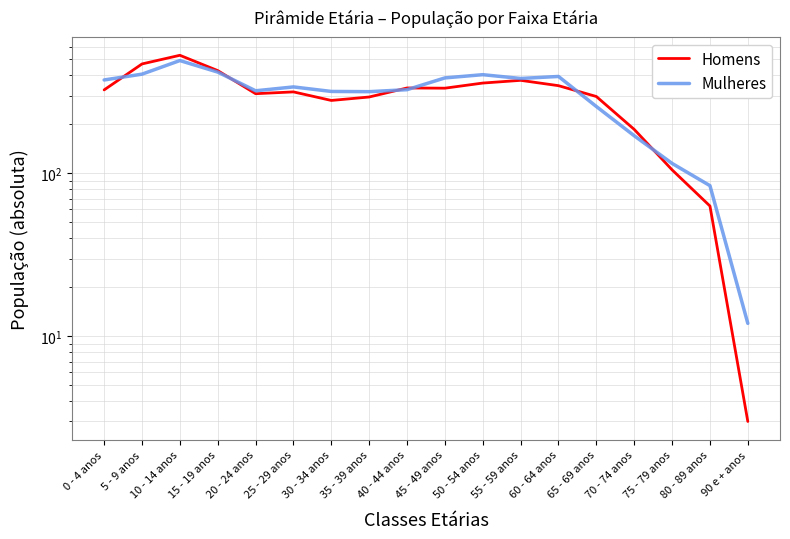

What is the average value of the Homens series?

297